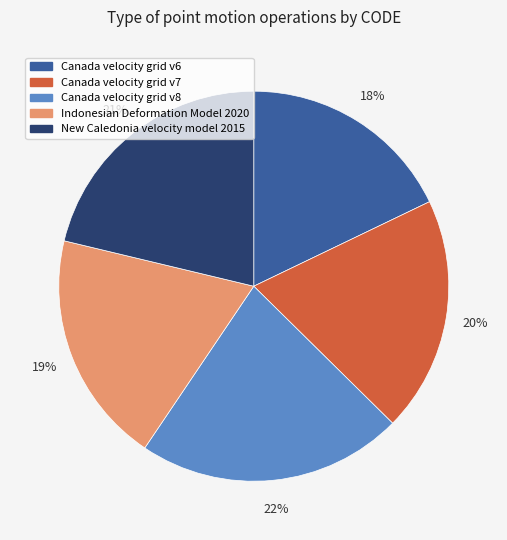

Do Indonesian Deformation Model 2020 and Canada velocity grid v6 together represent more than half of the pie?

No